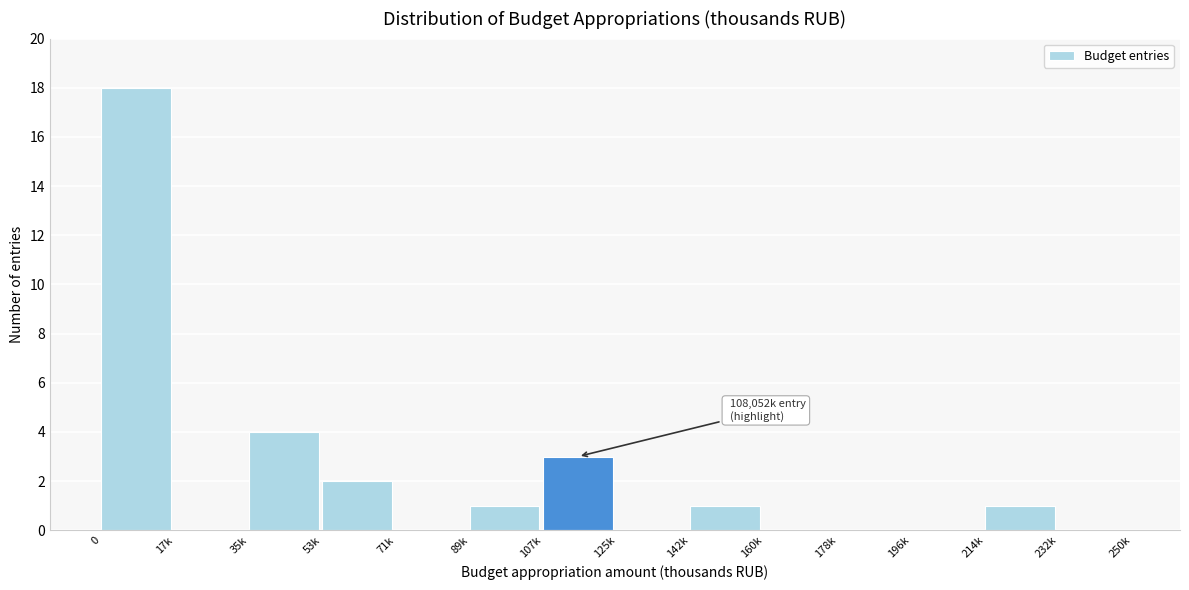

Reading left to right, what are all the values shown in this chart?

0=18	17k=0	35k=4	53k=2	71k=0	89k=1	107k=3	125k=0	142k=1	160k=0	178k=0	196k=0	214k=1	232k=0